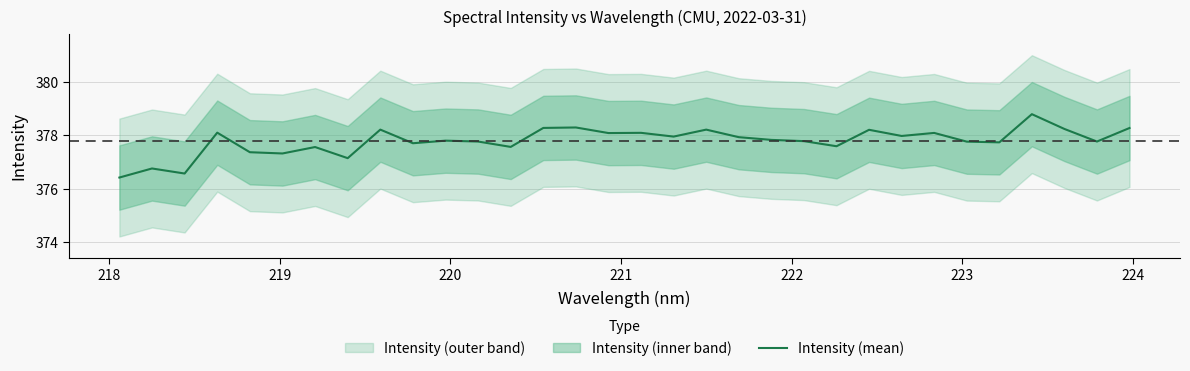

At which category does the data reach its first local peak?

218